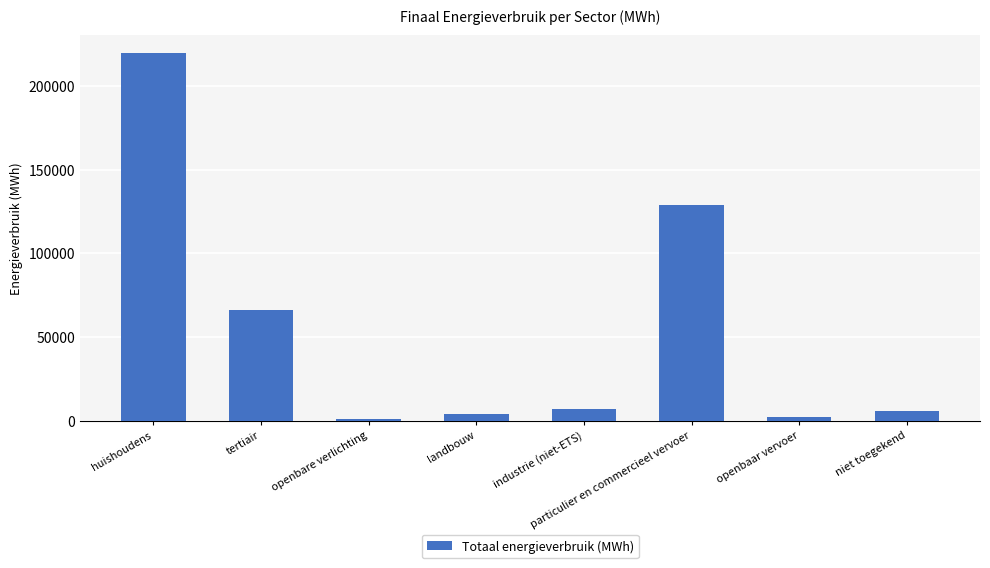

How many bars are there in total?

8